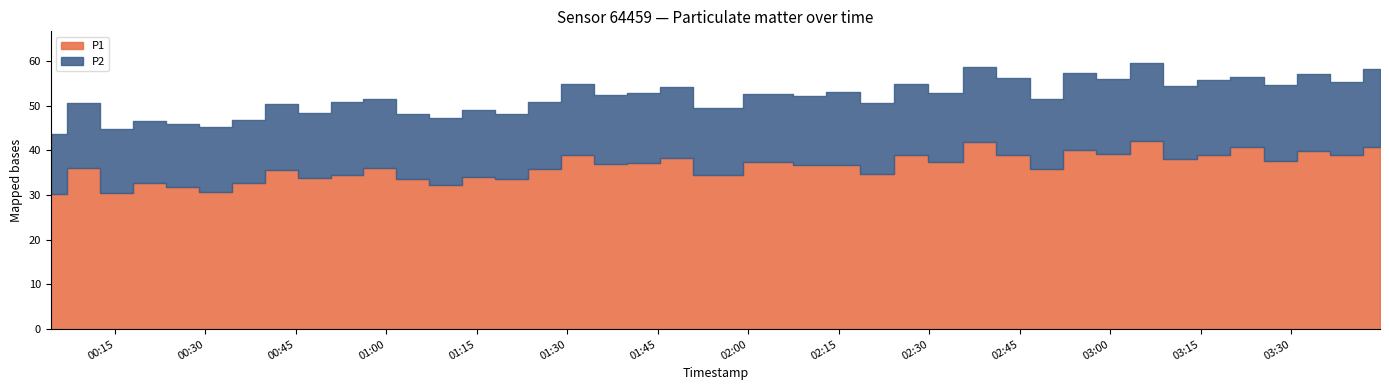

In P1, how many points are higher than both neighbors (excluding endpoints)?

14